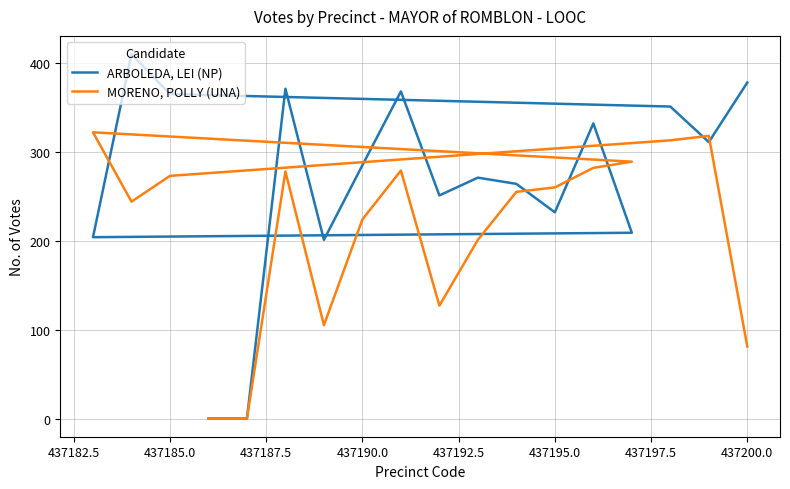

How many data points does each series have?

18